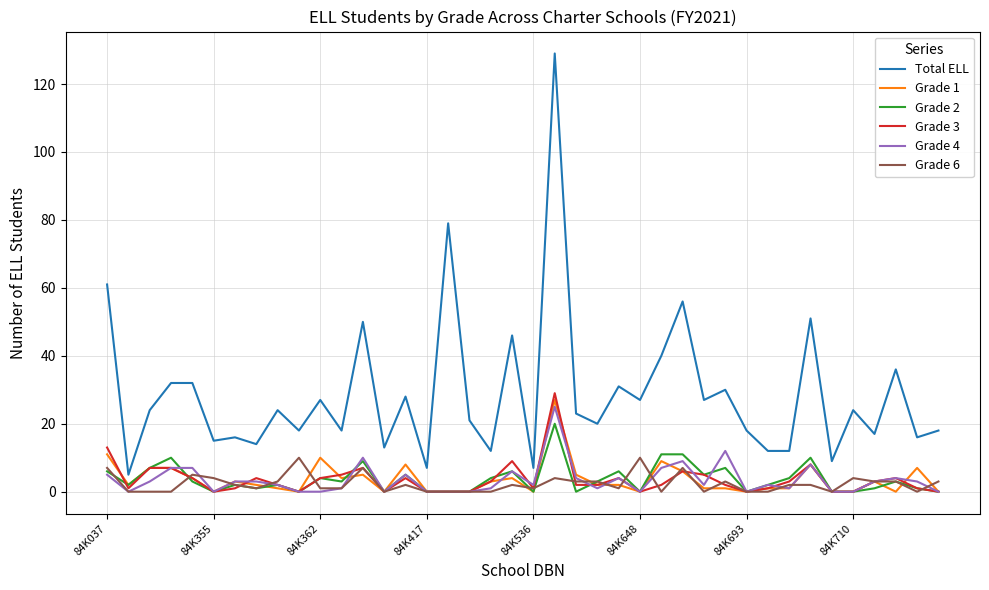

True or false: Grade 1 and Total ELL cross at least once.

False